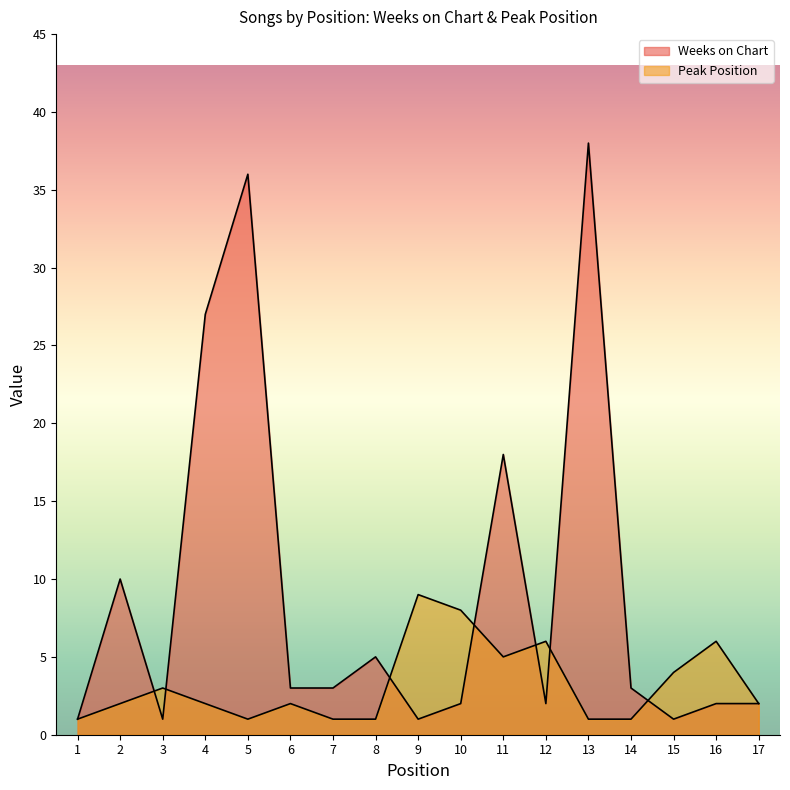

Rank the series at 11 from lowest to highest value.

Peak Position, Weeks on Chart